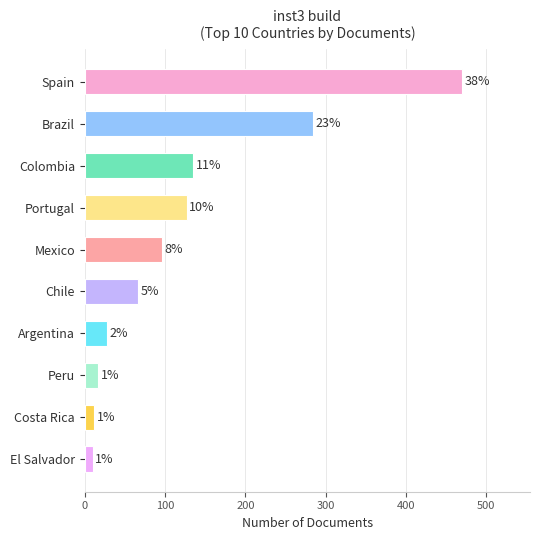

Are the bars grouped side by side (vs. stacked)?

No